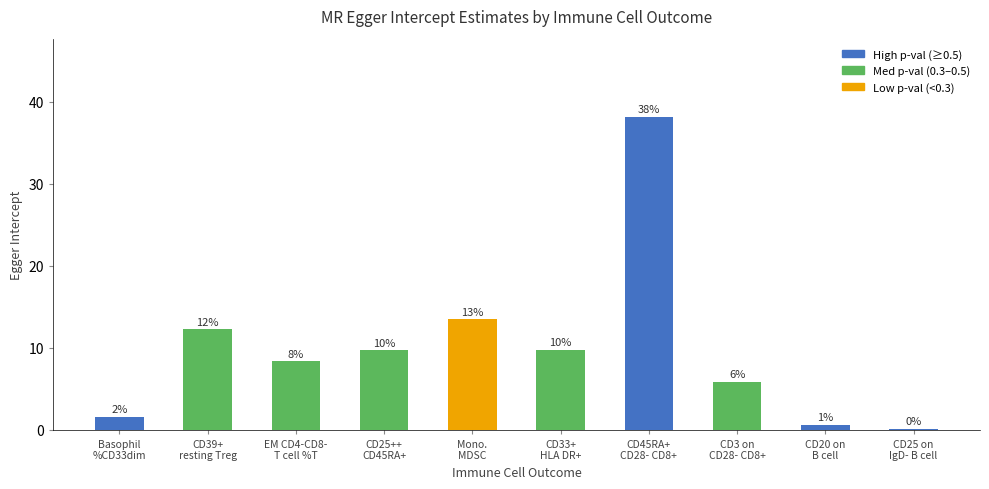

What is the value of the 5th bar from the left?

13.5